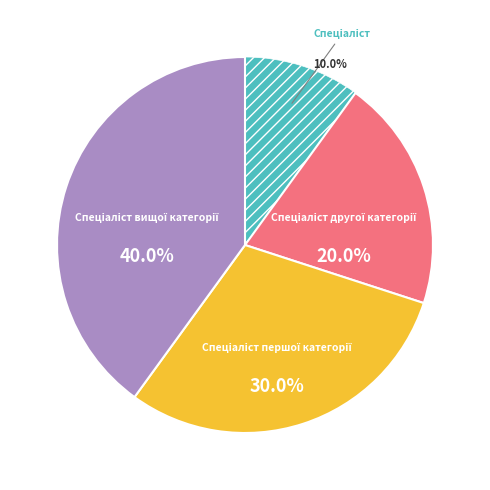

Is there a majority slice in this chart?

No